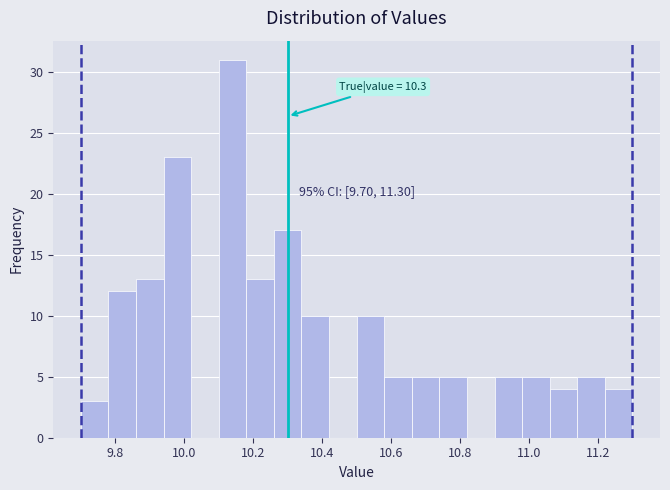

Over which range of the x-axis is the bar tallest?

10.10 to 10.18